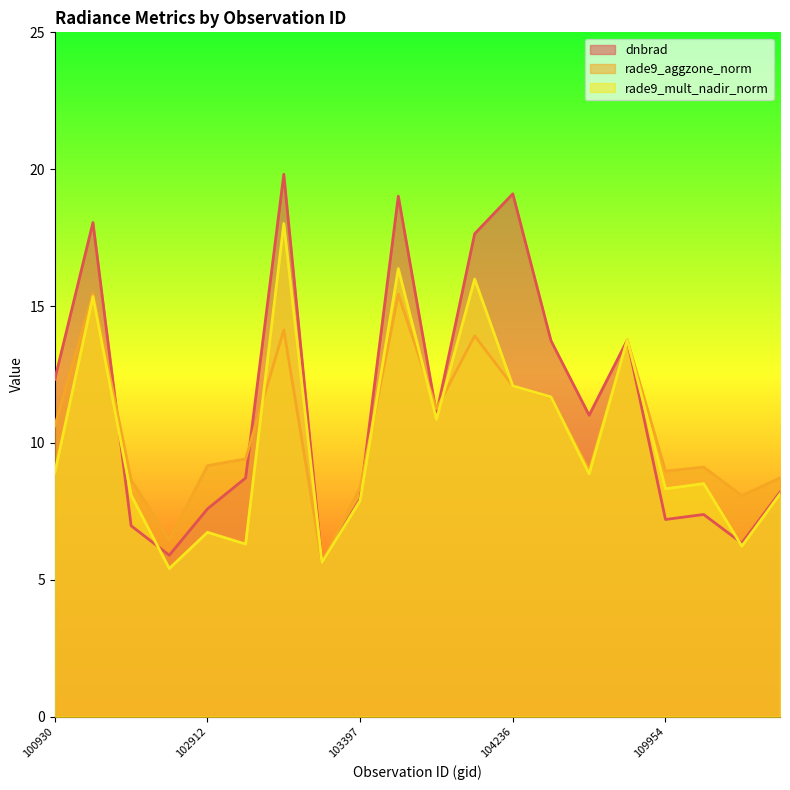

How many intersections are there between rade9_aggzone_norm and dnbrad?

7